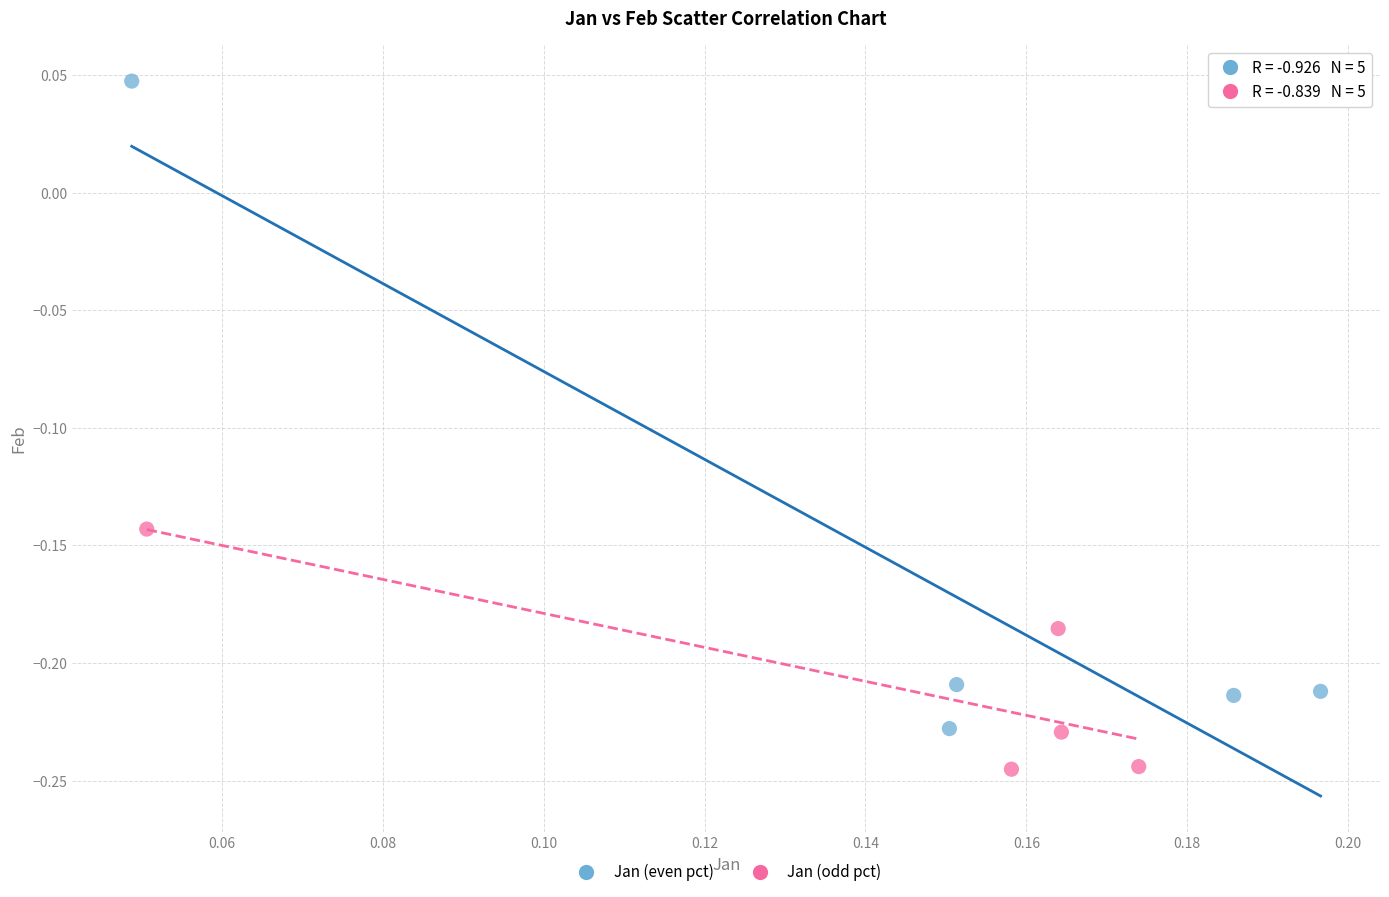

Which series reaches the maximum Y coordinate?

Jan (even pct)